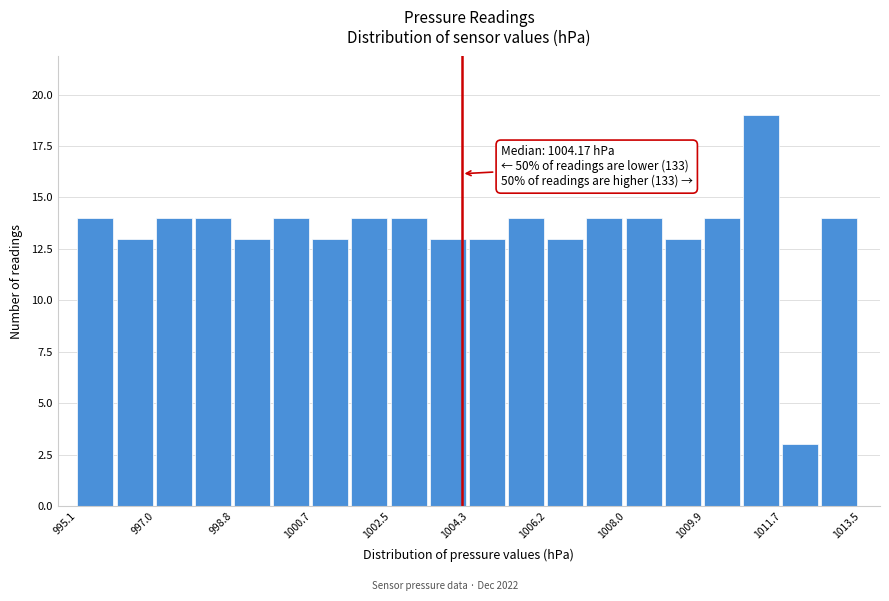

Which range on the x-axis has the tallest bar?

1010.8 to 1011.6